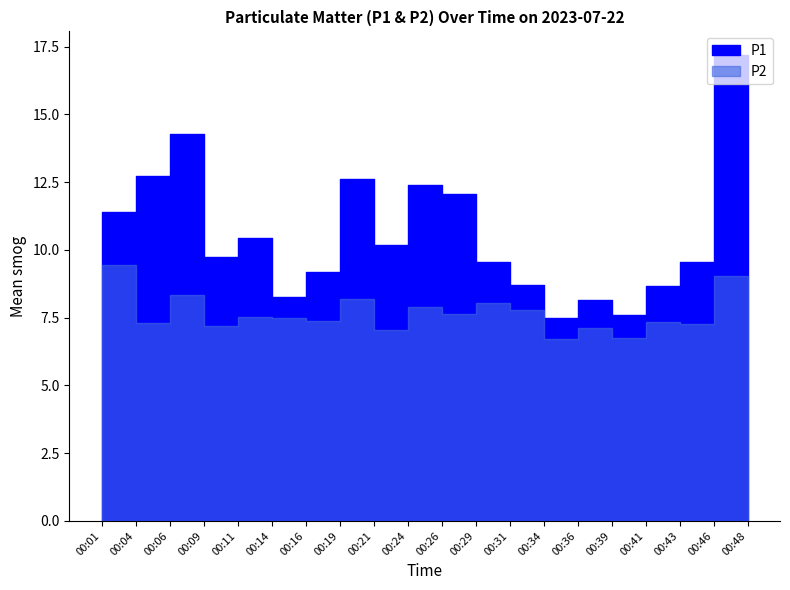

Reading left to right, list all the values displayed in this chart.

P1: 11.4	12.7	14.3	9.8	10.4	8.2	9.2	12.6	10.2	12.4	12.1	9.6	8.7	7.5	8.2	7.6	8.7	9.6	17.2	13.1
P2: 9.4	7.3	8.3	7.2	7.5	7.5	7.4	8.2	7.0	7.9	7.7	8.1	7.8	6.7	7.1	6.8	7.3	7.2	9.1	7.2